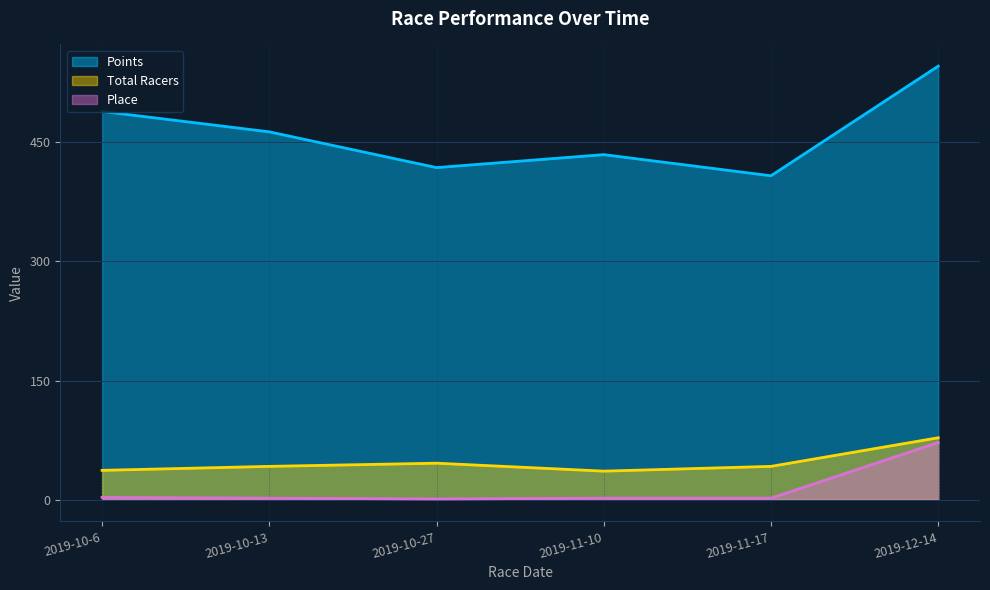

True or false: Place has a value of 2.0 at 2019-10-13.

True